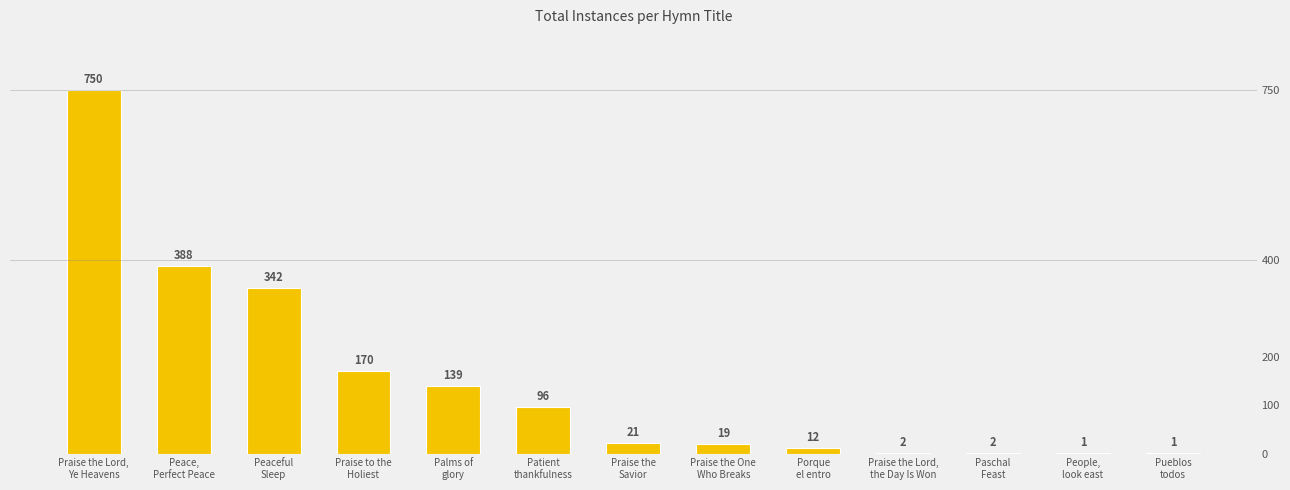

What value does the data have at Praise the Lord,
Ye Heavens?

750